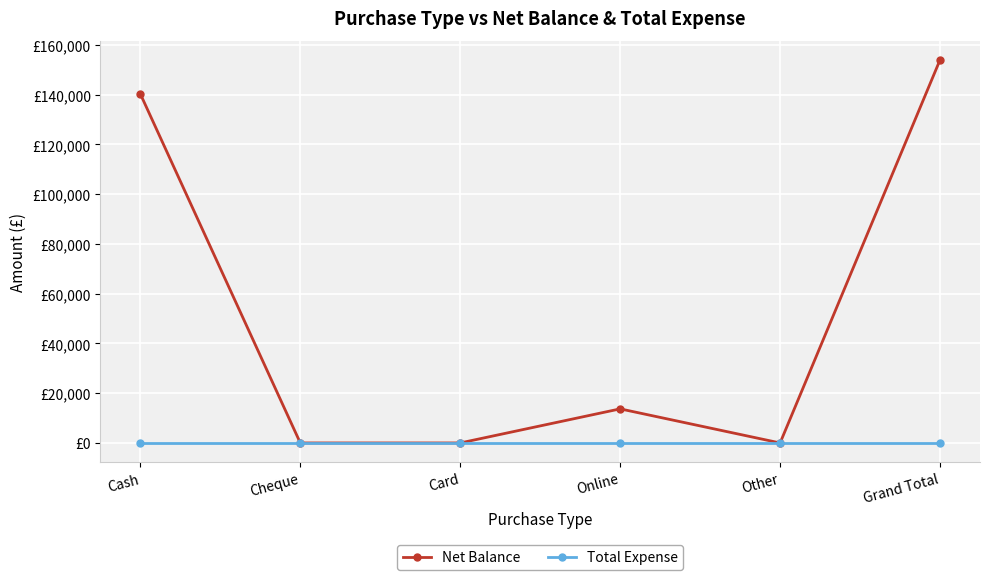

Between Other and Grand Total, which series saw the biggest shift?

Net Balance